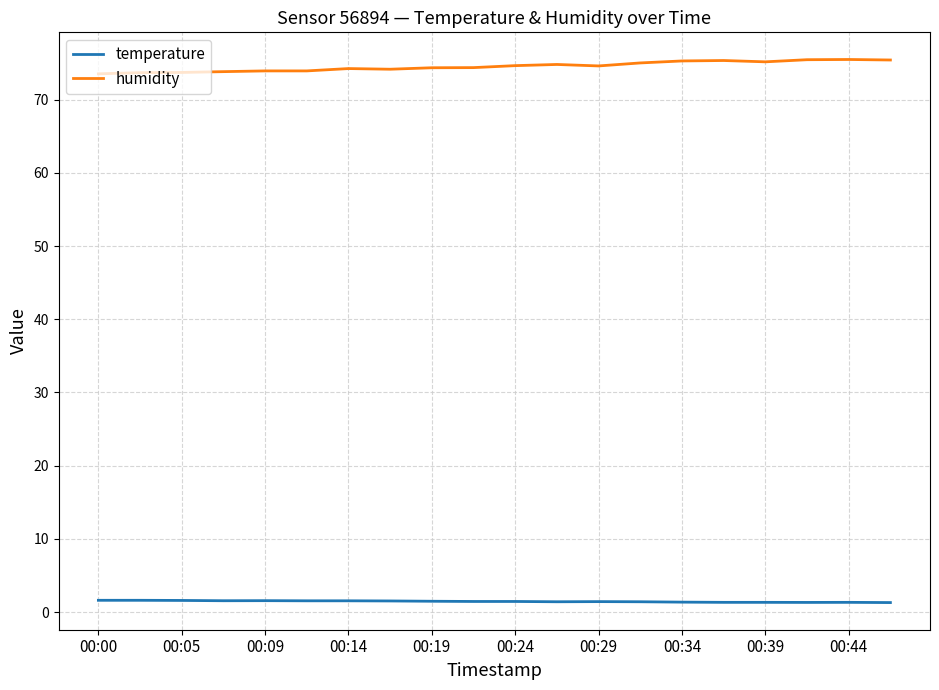

Which series has the widest spread of values?

humidity